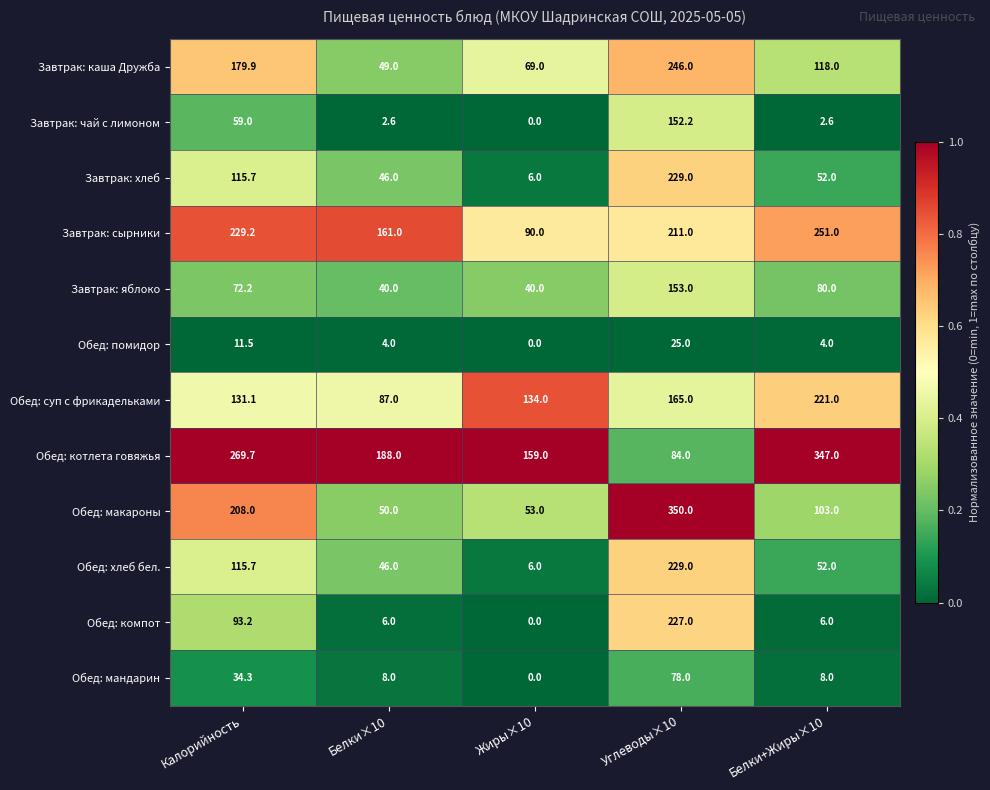

How many data points in Завтрак: чай с лимоном are above 2?

4